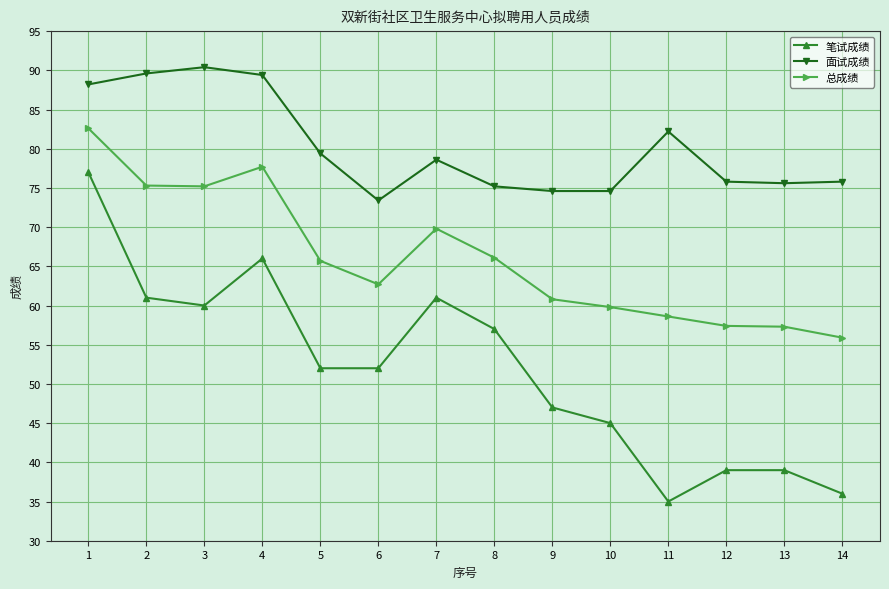

Is it true that 总成绩 equals 96.4 at 14?

False